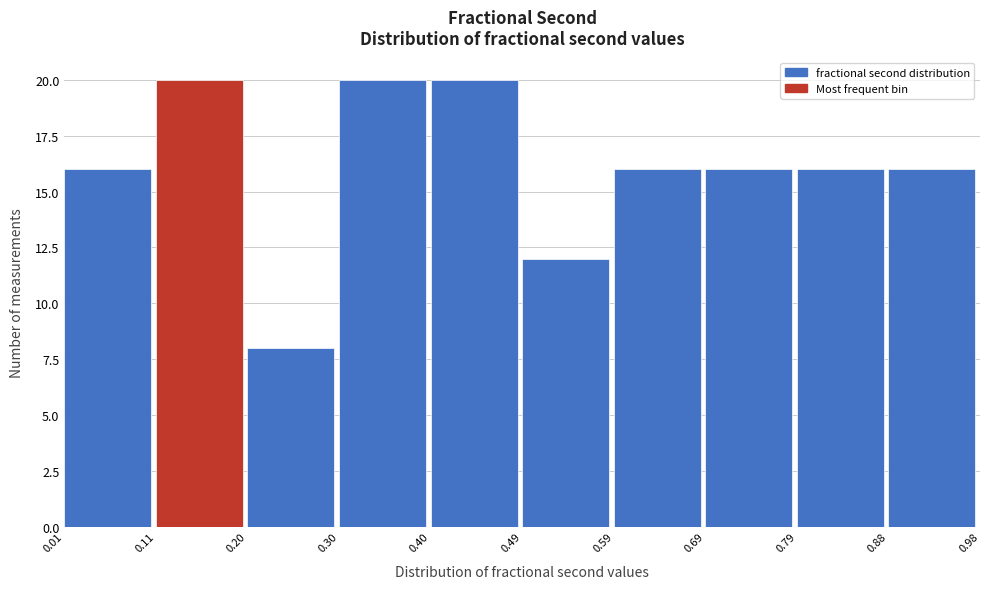

How tall is the bar that spans 0.88 to 0.98 on the x-axis? The values are not printed on the chart, so give them approximately, as read against the axis.

16